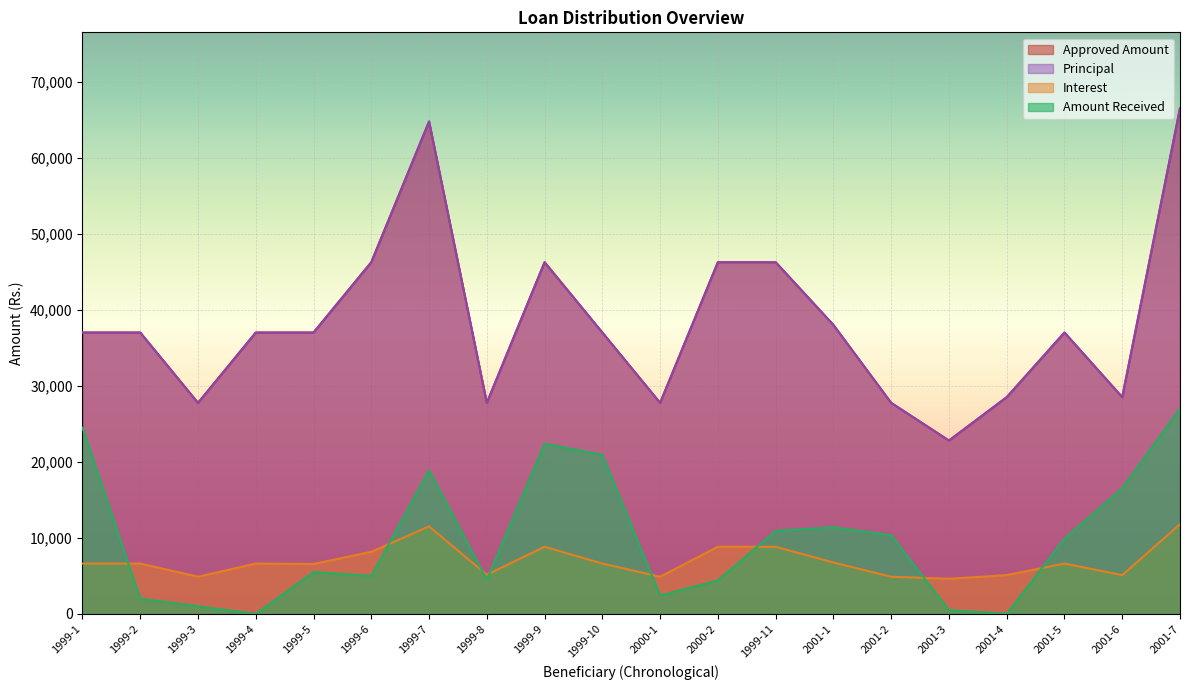

Count the number of data series in this chart.

4